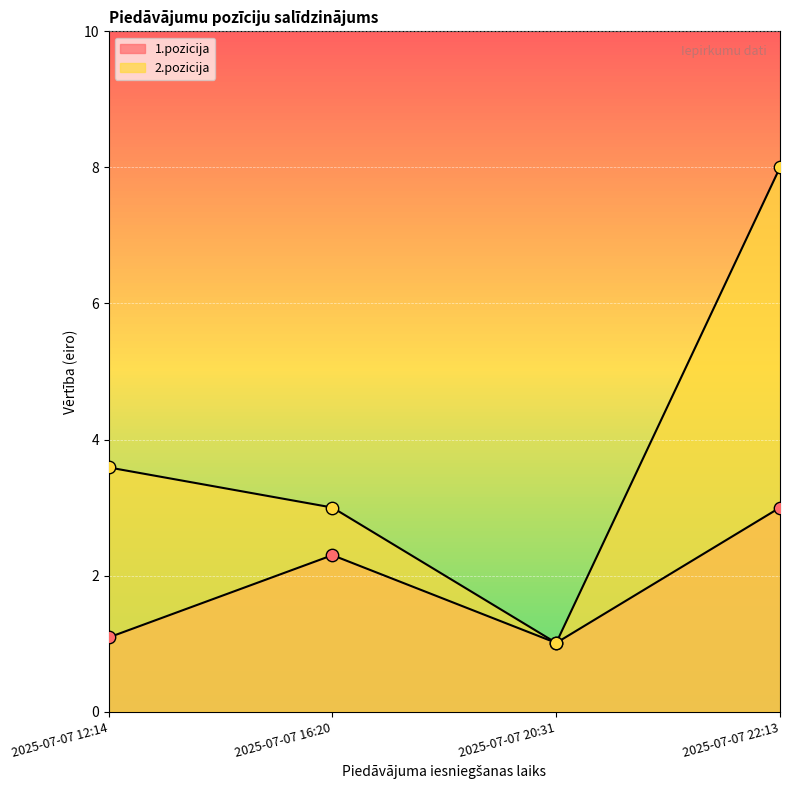

Is the value of 2.pozicija at 2025-07-07 20:31 greater than the value of 1.pozicija at 2025-07-07 22:13?

No